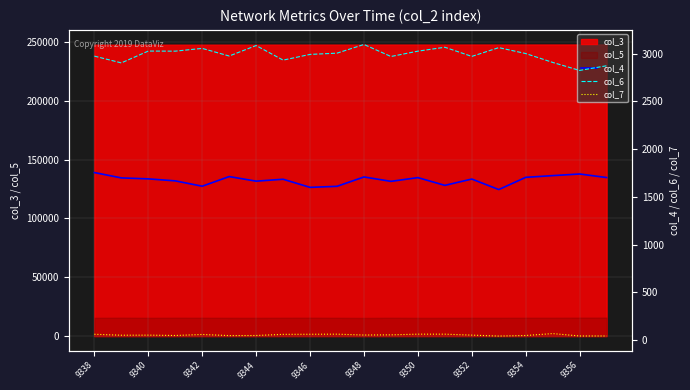

How many values in the col_7 series are below 53?

10